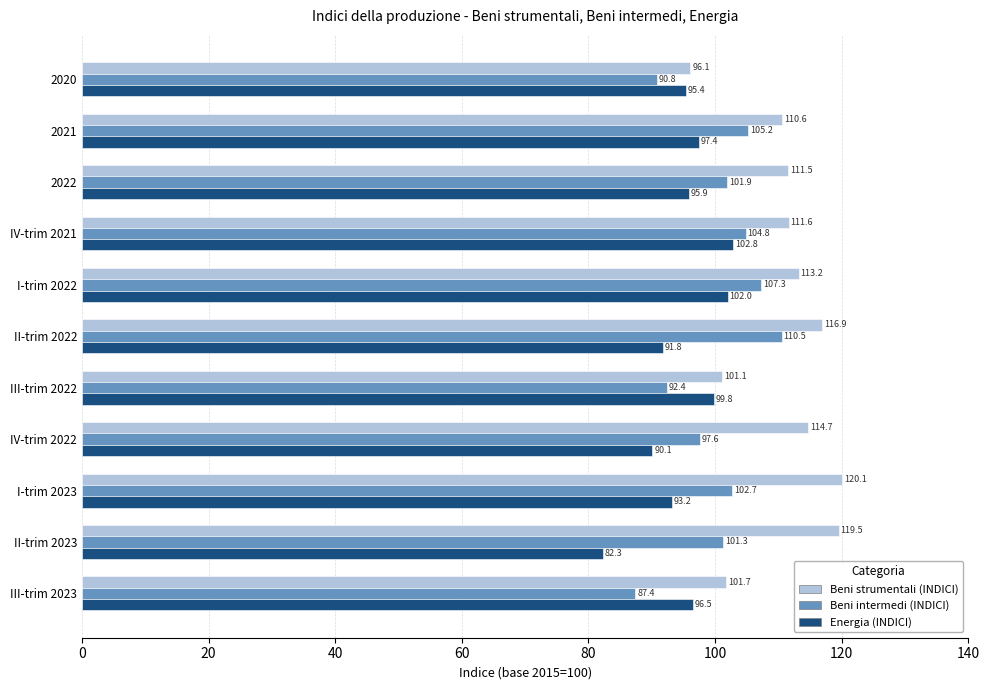

What is the approximate value of Beni strumentali (INDICI) at III-trim 2023?

101.7